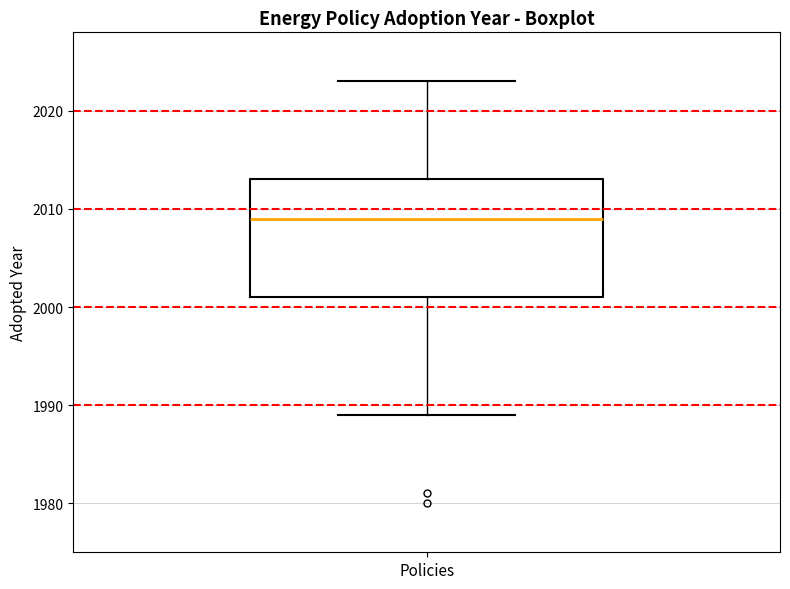

Transcribe this box plot: give where the median line is, the range the box spans, and where the two whiskers end, as read against the y-axis. The values are not printed on the chart, so give them approximately, as read against the axis.

median 2009, box 2001 to 2013, whiskers 1989 to 2023